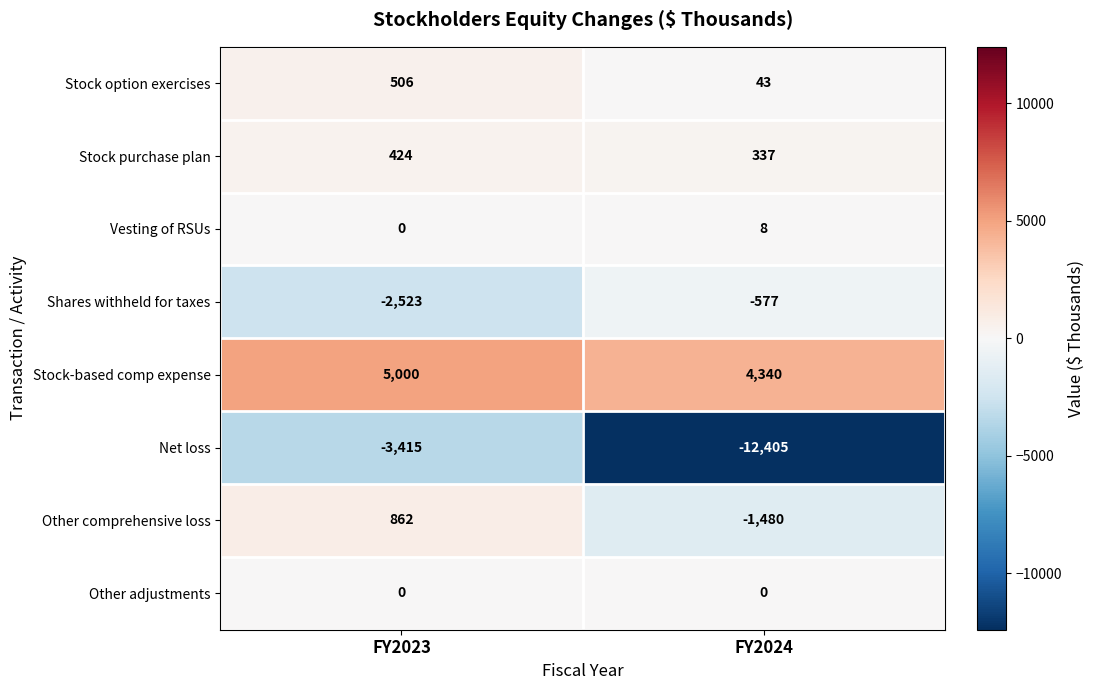

Count the number of categories in the chart.

2